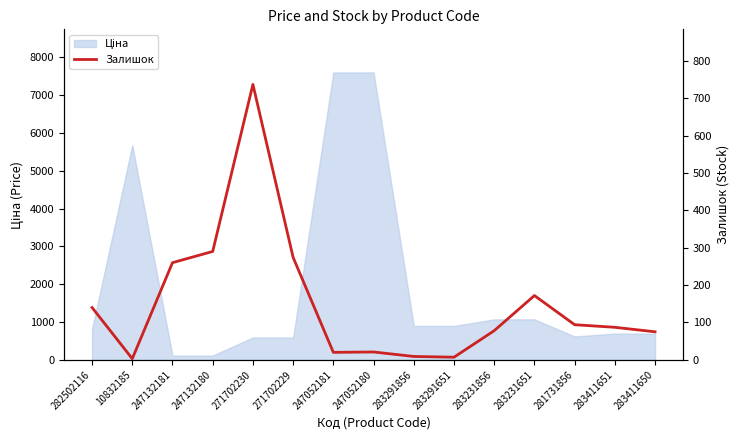

Between 282502116 and 283411650, which is larger?

282502116